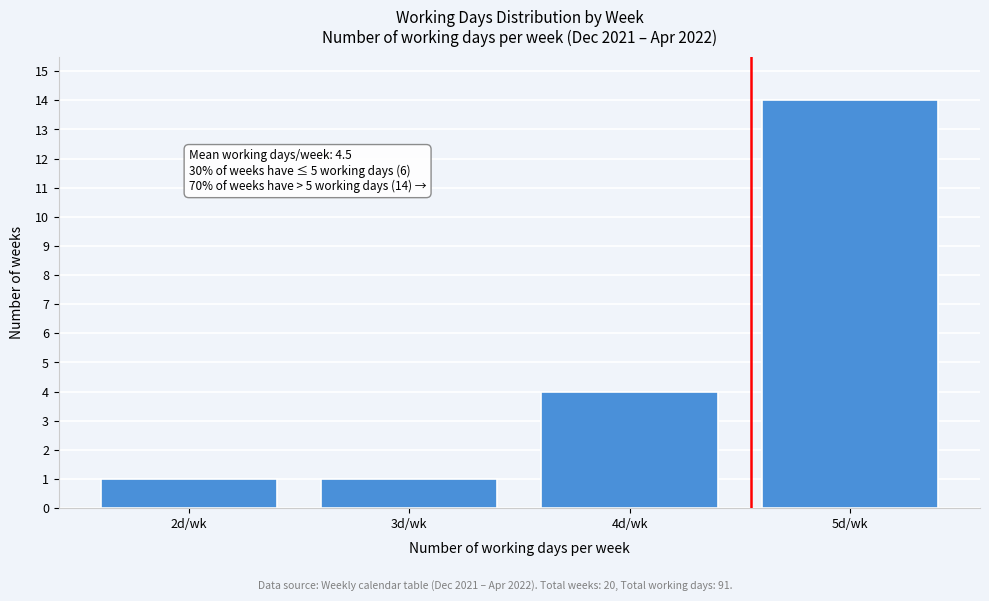

Reading right to left, transcribe all the data shown in this chart.

5d/wk=14	4d/wk=4	3d/wk=1	2d/wk=1